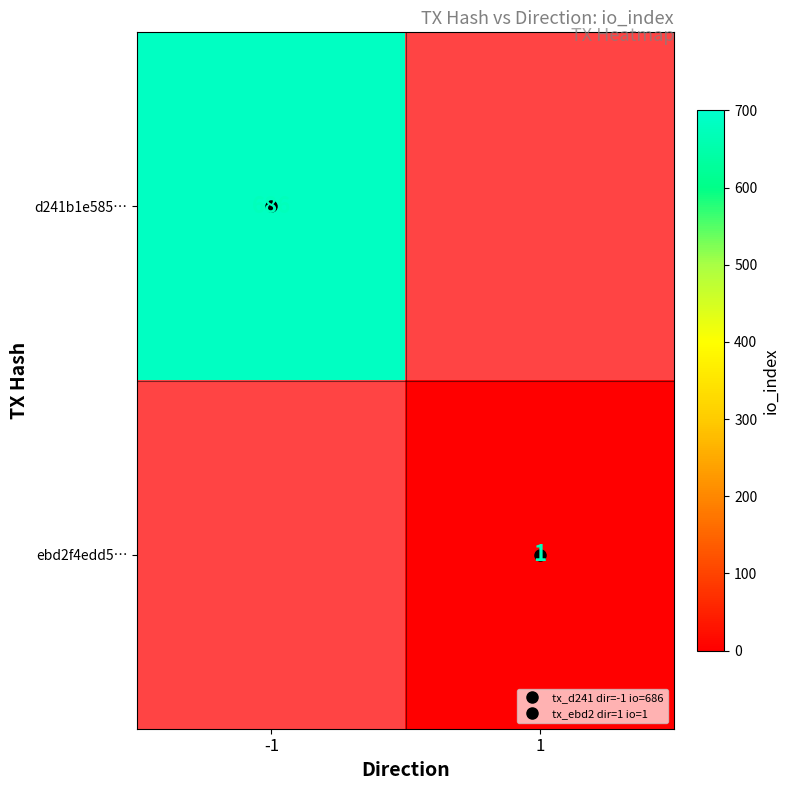

What is the maximum value shown in the chart?

686.0